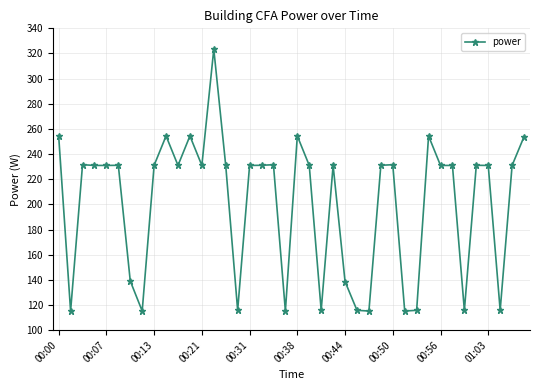

True or false: the data has more than 2 interior local peaks.

True